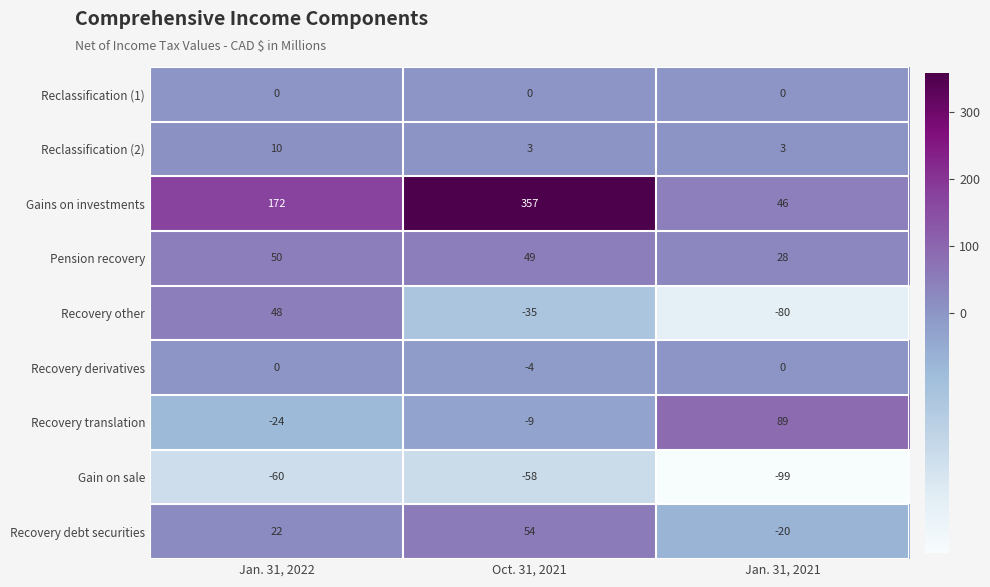

What is the average value of the Recovery translation series?

19